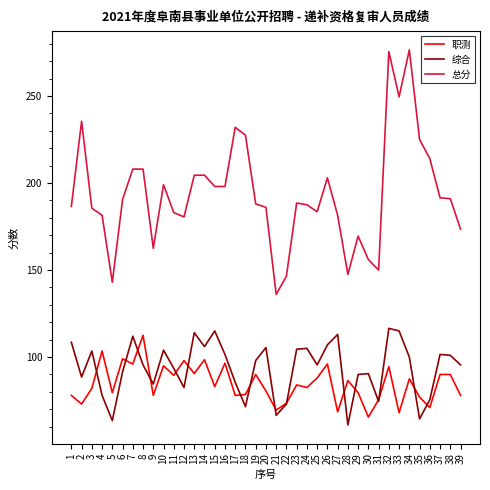

How many lines are shown in the chart?

3